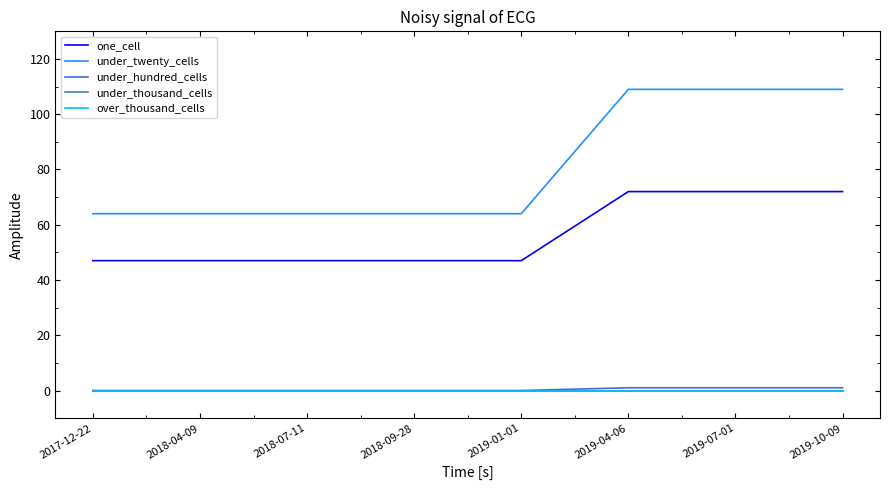

Which category has the highest value across all series?

2019-04-06